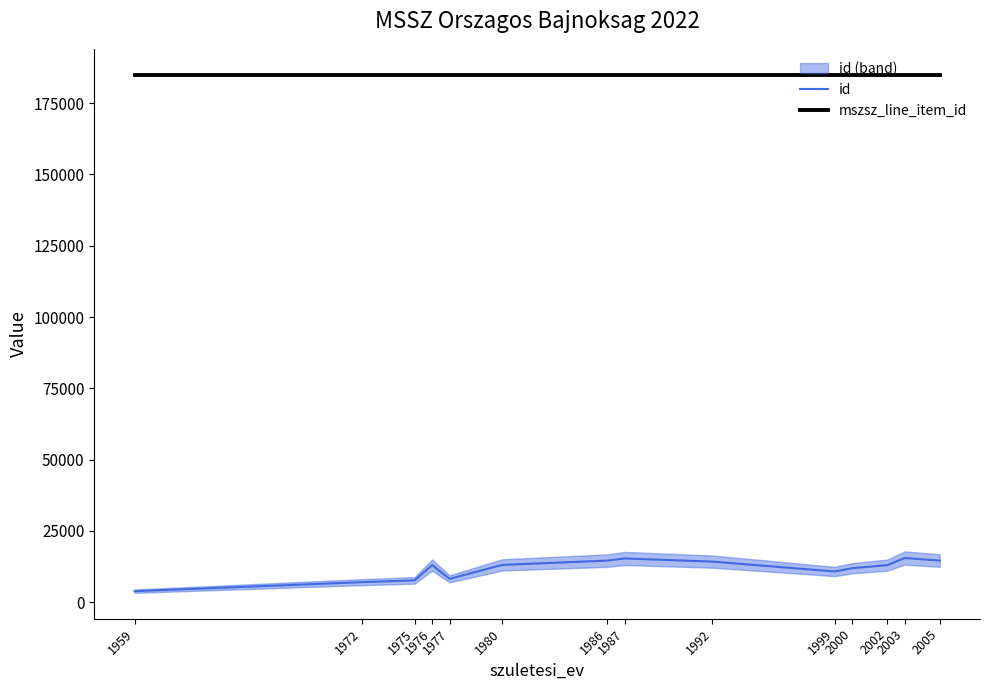

Between 1987 and 2000, which is larger?

1987